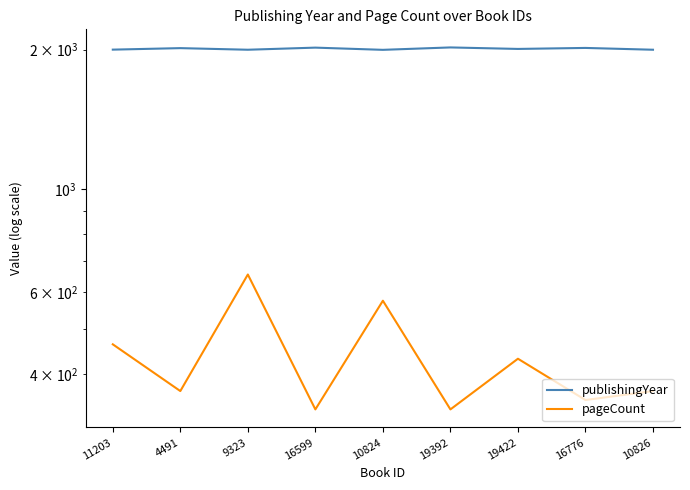

Between 16599 and 19422, which series saw the biggest shift?

pageCount